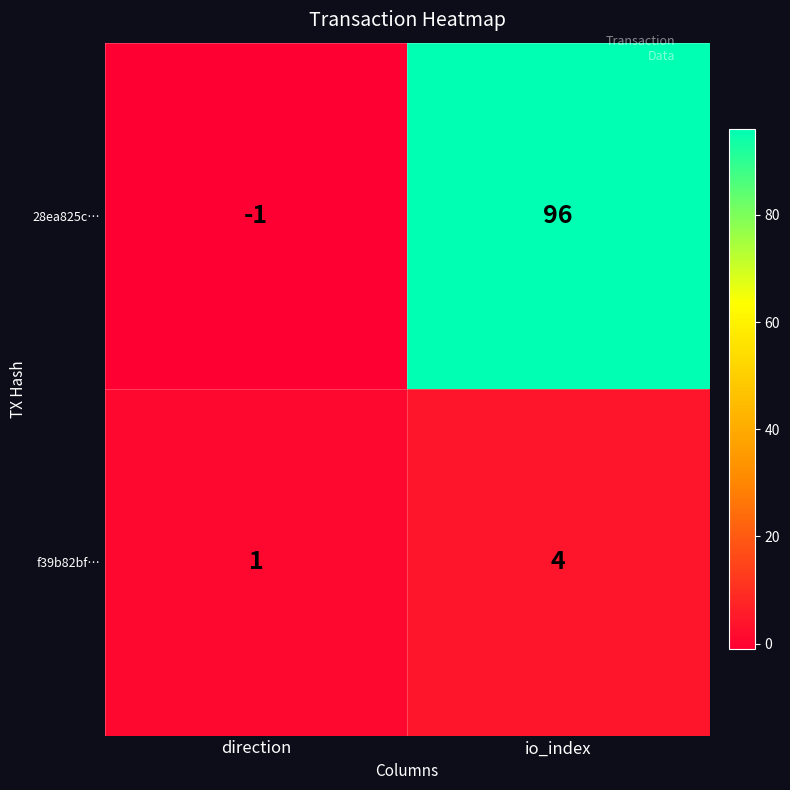

What is the difference between the maximum and minimum values in the 28ea825c… series?

97